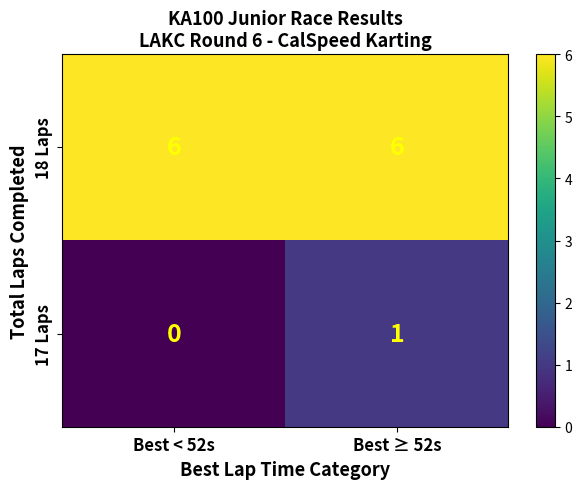

Rank the series at Best < 52s from highest to lowest value.

18 Laps, 17 Laps